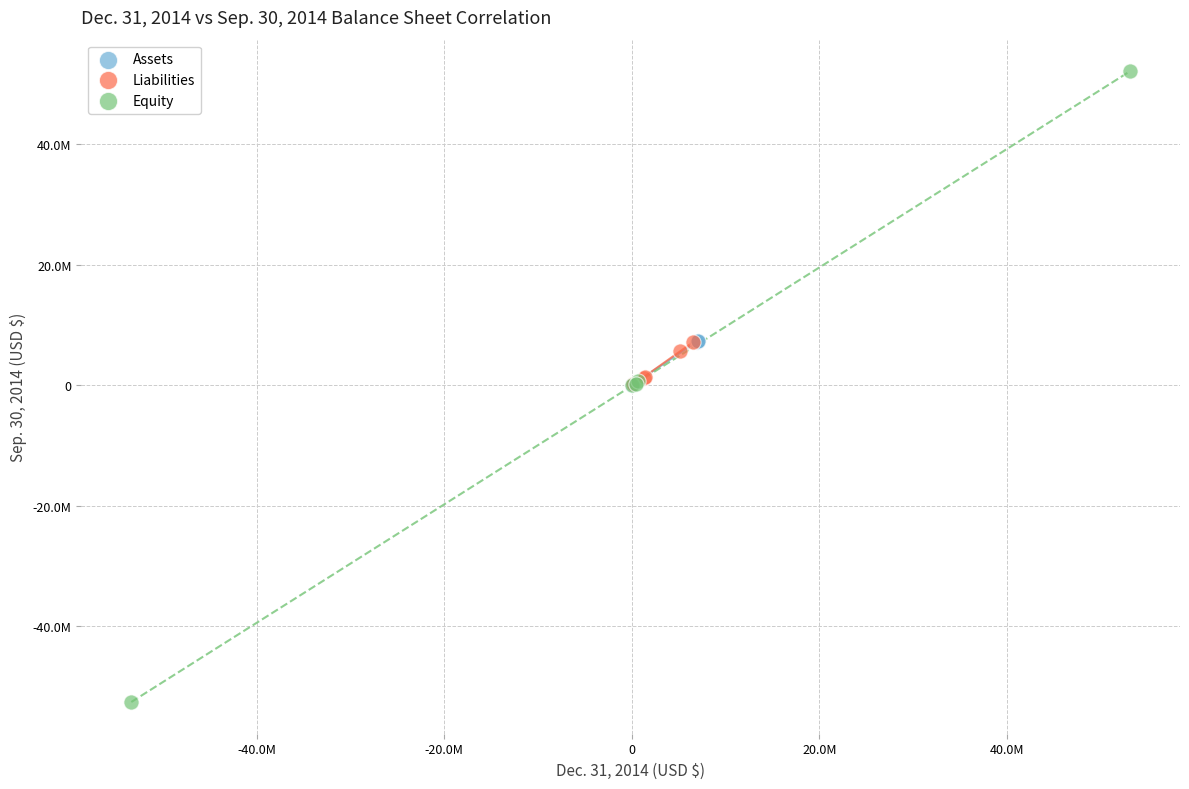

Which series contains the highest Y value?

Equity